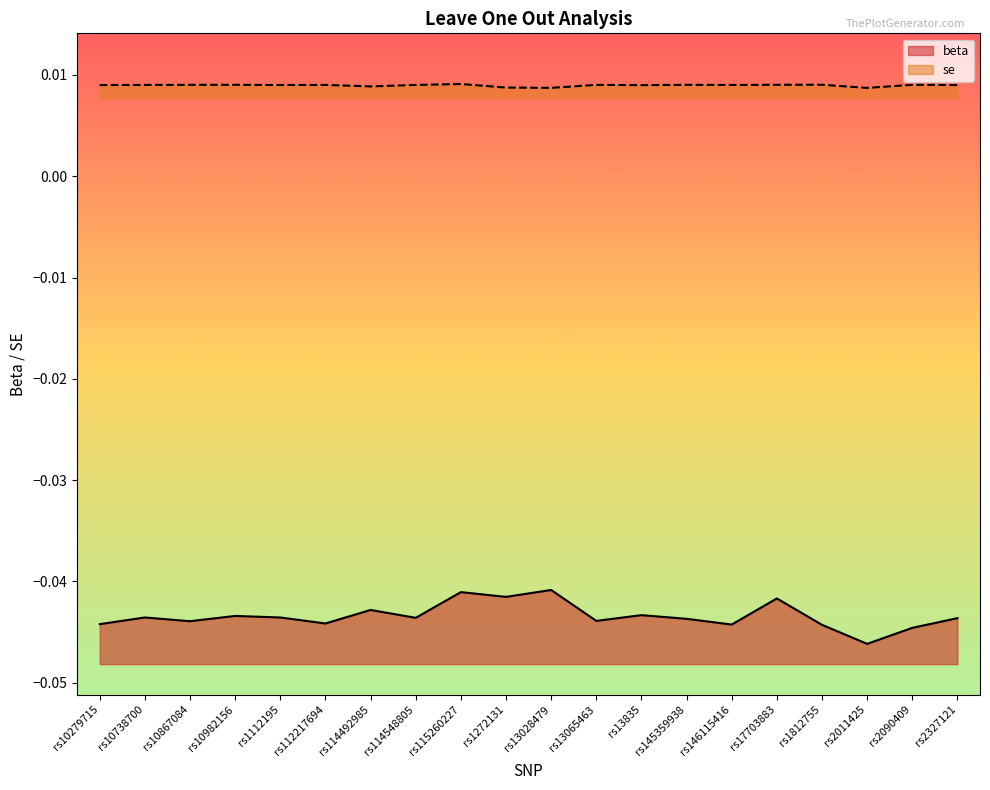

List the series in order of their overall mean, highest first.

se, beta